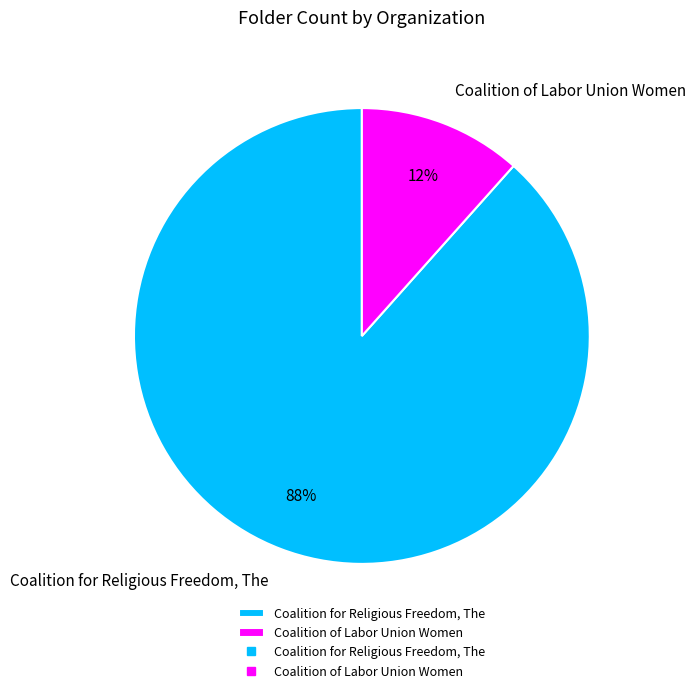

To the nearest percent, what is the combined percentage of Coalition for Religious Freedom, The and Coalition of Labor Union Women?

100%